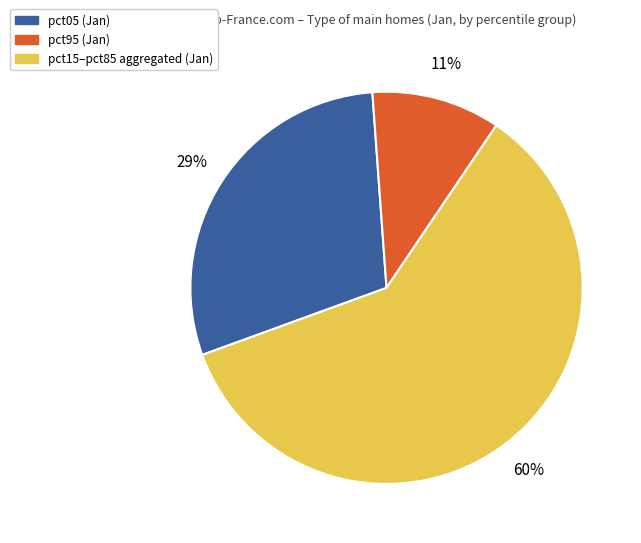

Is there any slice that represents more than half of the pie?

Yes